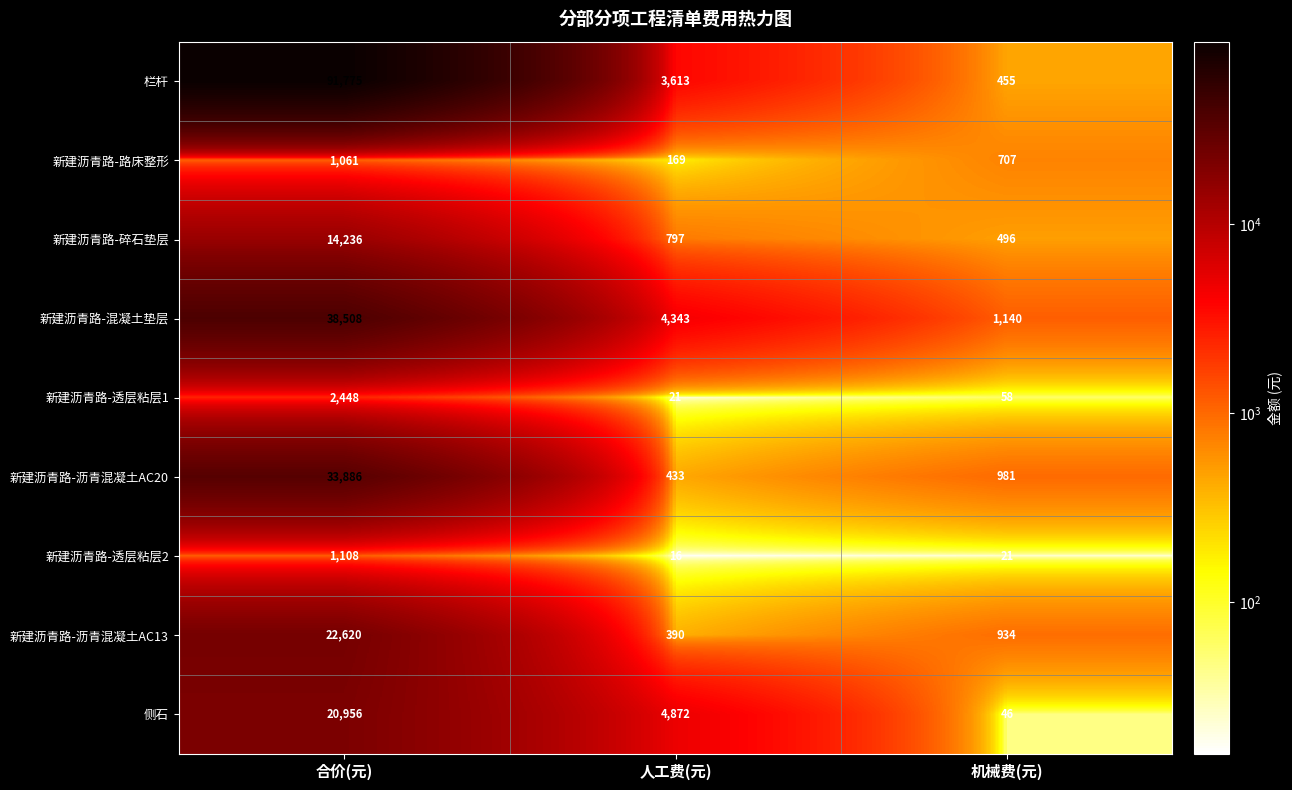

Reading left to right, what are all the values shown in this chart?

栏杆: 合价(元)=91775	人工费(元)=3613	机械费(元)=455
新建沥青路-路床整形: 合价(元)=1061	人工费(元)=169	机械费(元)=707
新建沥青路-碎石垫层: 合价(元)=14236	人工费(元)=797	机械费(元)=496
新建沥青路-混凝土垫层: 合价(元)=38508	人工费(元)=4343	机械费(元)=1140
新建沥青路-透层粘层1: 合价(元)=2448	人工费(元)=21	机械费(元)=58
新建沥青路-沥青混凝土AC20: 合价(元)=33886	人工费(元)=433	机械费(元)=981
新建沥青路-透层粘层2: 合价(元)=1108	人工费(元)=16	机械费(元)=21
新建沥青路-沥青混凝土AC13: 合价(元)=22620	人工费(元)=390	机械费(元)=934
侧石: 合价(元)=20956	人工费(元)=4872	机械费(元)=46